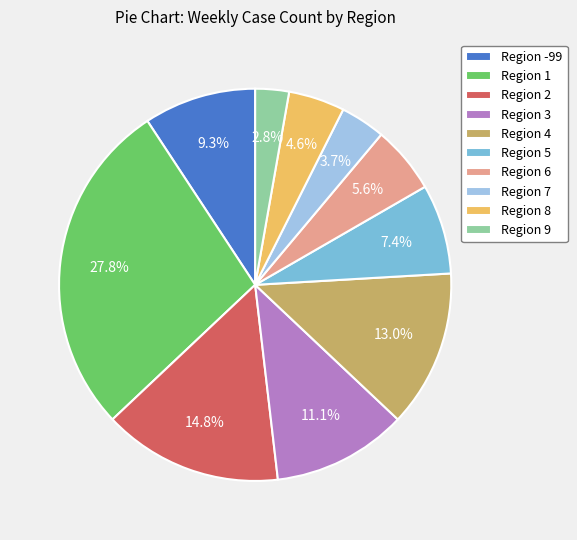

Which category has the smallest portion of the pie?

Region 9